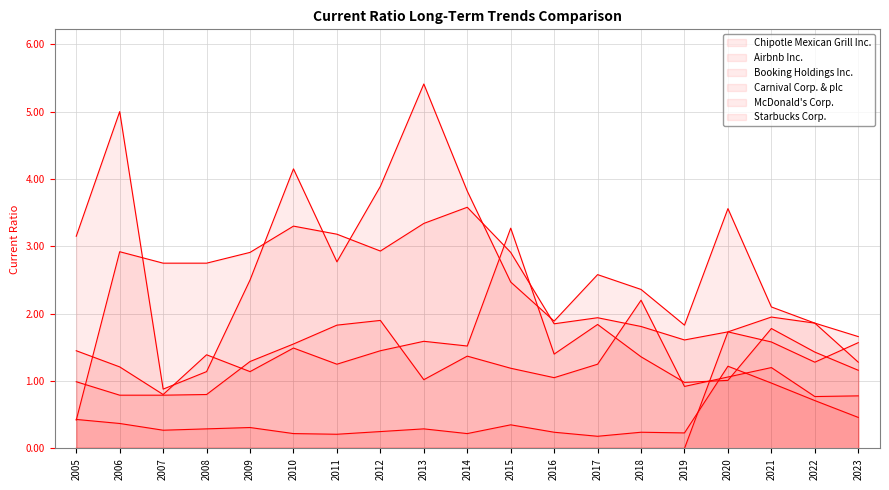

True or false: McDonald's Corp. has more than 1 points higher than both neighbors.

True